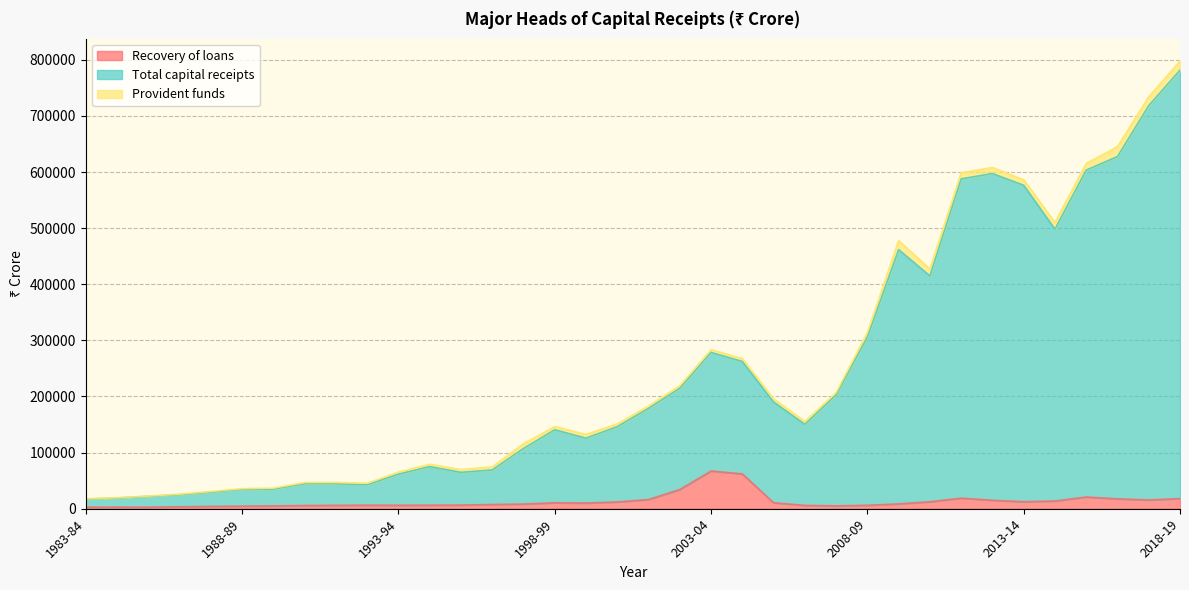

At which category is the sum across all series the highest?

2018-19